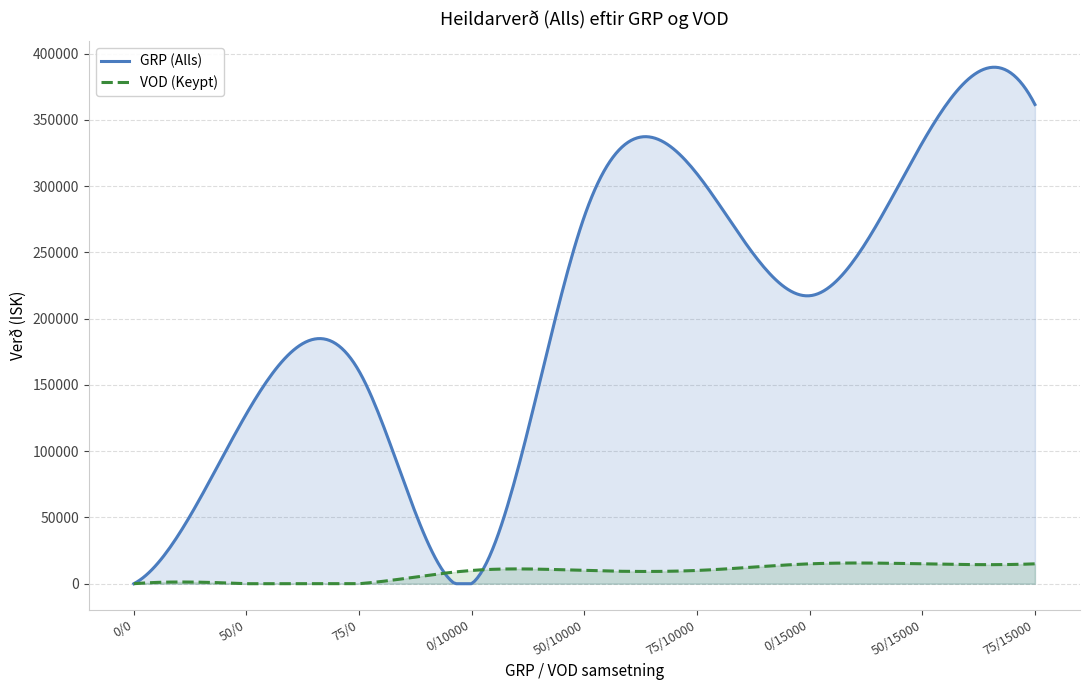

How many values in the VOD (Keypt) series are below 10000?

3